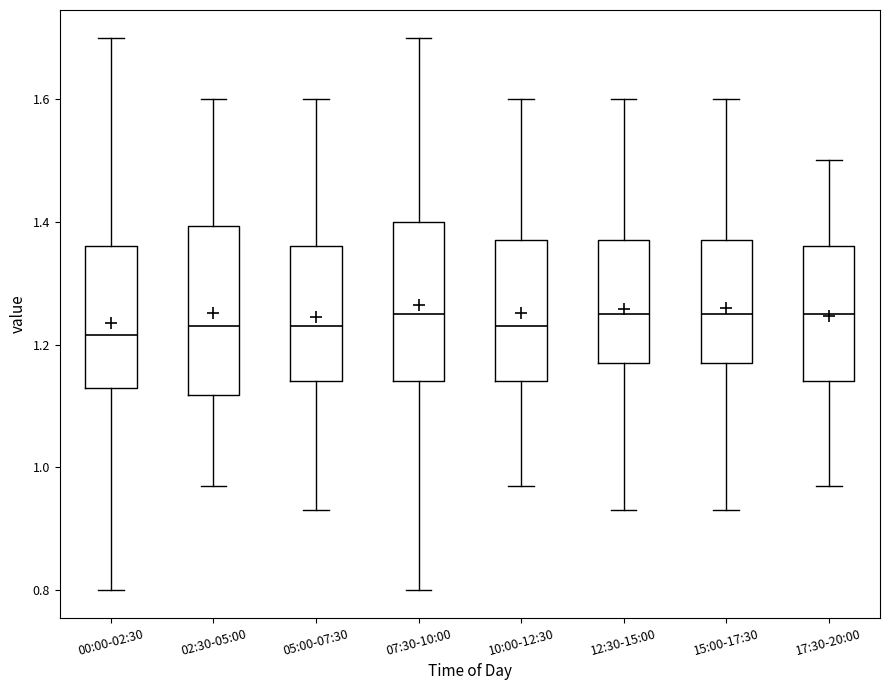

Reading left to right, transcribe this box plot: for each box, give where its median line is, the range the box spans, and where its two whiskers end, as read against the y-axis. The values are not printed on the chart, so give them approximately, as read against the axis.

00:00-02:30: median 1.22, box 1.14 to 1.36, whiskers 0.80 to 1.70
02:30-05:00: median 1.24, box 1.12 to 1.40, whiskers 0.98 to 1.60
05:00-07:30: median 1.24, box 1.14 to 1.36, whiskers 0.94 to 1.60
07:30-10:00: median 1.26, box 1.14 to 1.40, whiskers 0.80 to 1.70
10:00-12:30: median 1.24, box 1.14 to 1.38, whiskers 0.98 to 1.60
12:30-15:00: median 1.26, box 1.18 to 1.38, whiskers 0.94 to 1.60
15:00-17:30: median 1.26, box 1.18 to 1.38, whiskers 0.94 to 1.60
17:30-20:00: median 1.26, box 1.14 to 1.36, whiskers 0.98 to 1.50